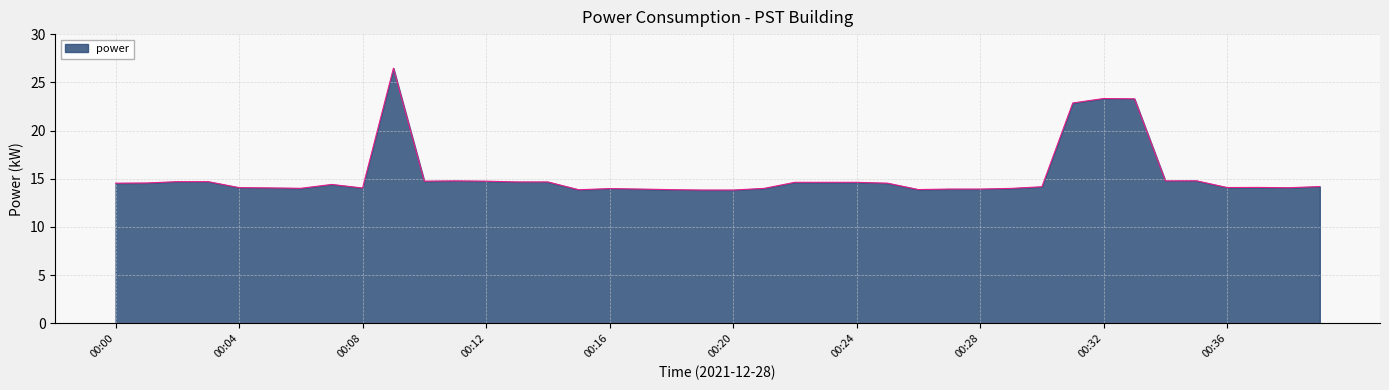

What is the average value?

15.3